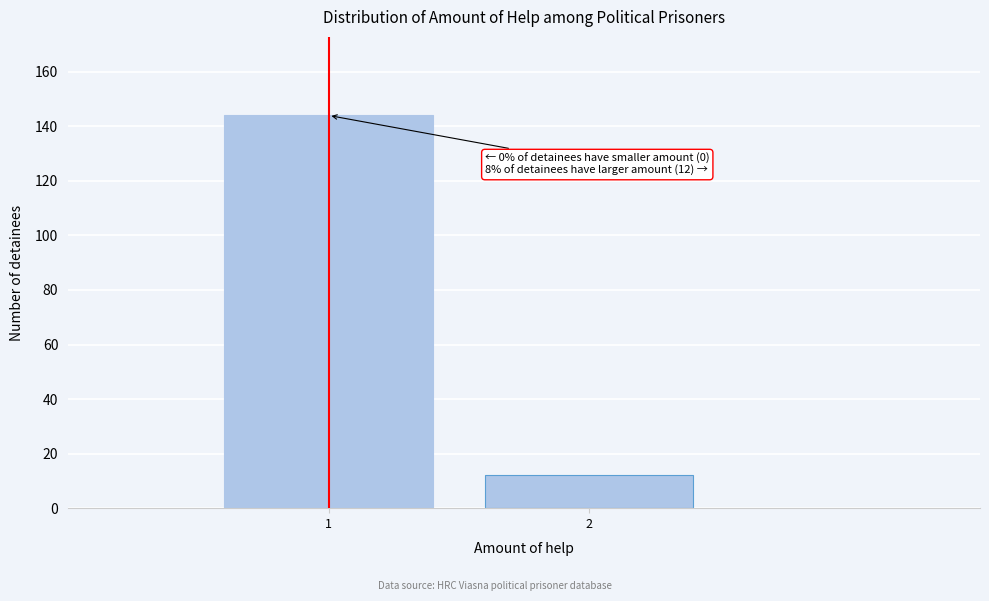

Reading left to right, extract all data points from this chart.

144	12